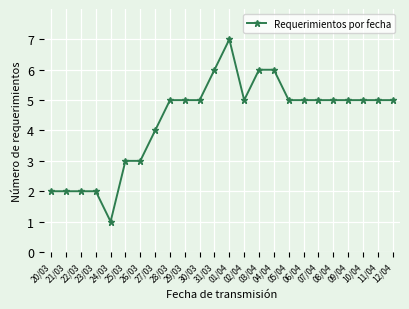

What position from the right is 23/03?

21